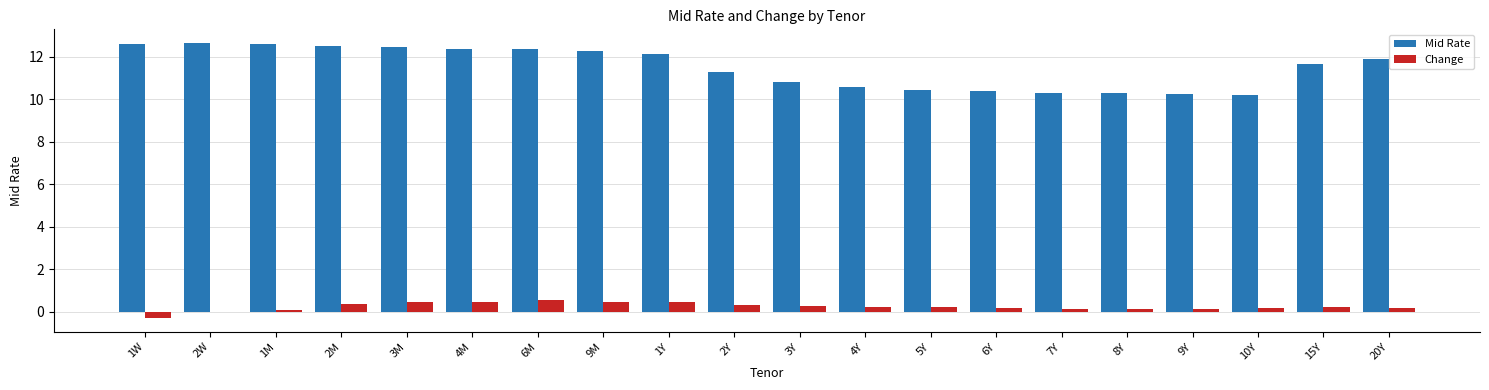

What is the sum of all Change values?

4.6